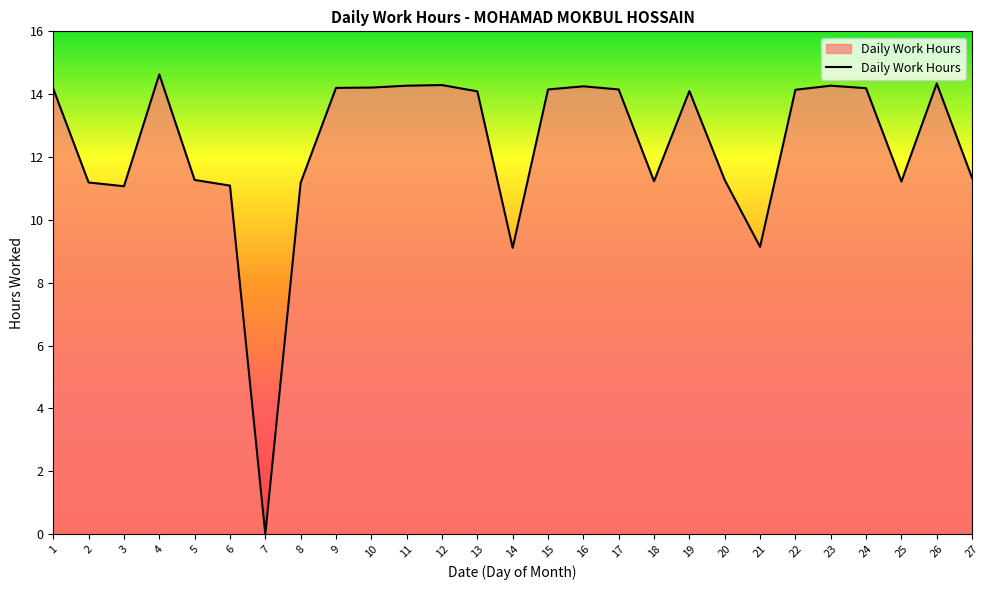

What is the maximum value shown in the chart?

14.6